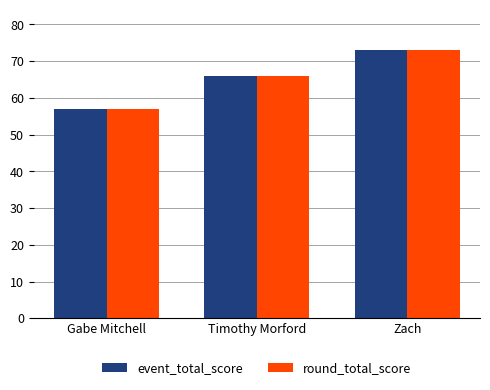

What is the total value across all series at Zach?

146